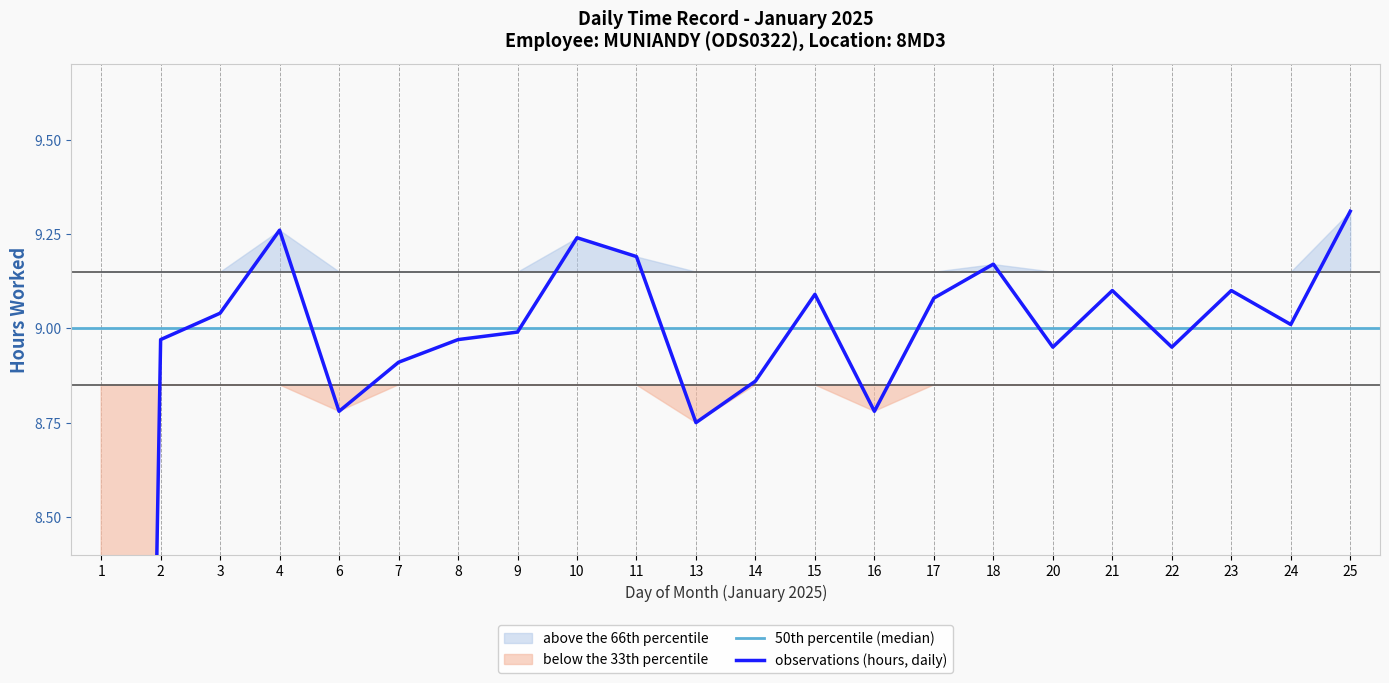

List the labels in order of value, smallest first.

1, 13, 6, 16, 14, 7, 20, 22, 2, 8, 9, 24, 3, 17, 15, 21, 23, 18, 11, 10, 4, 25